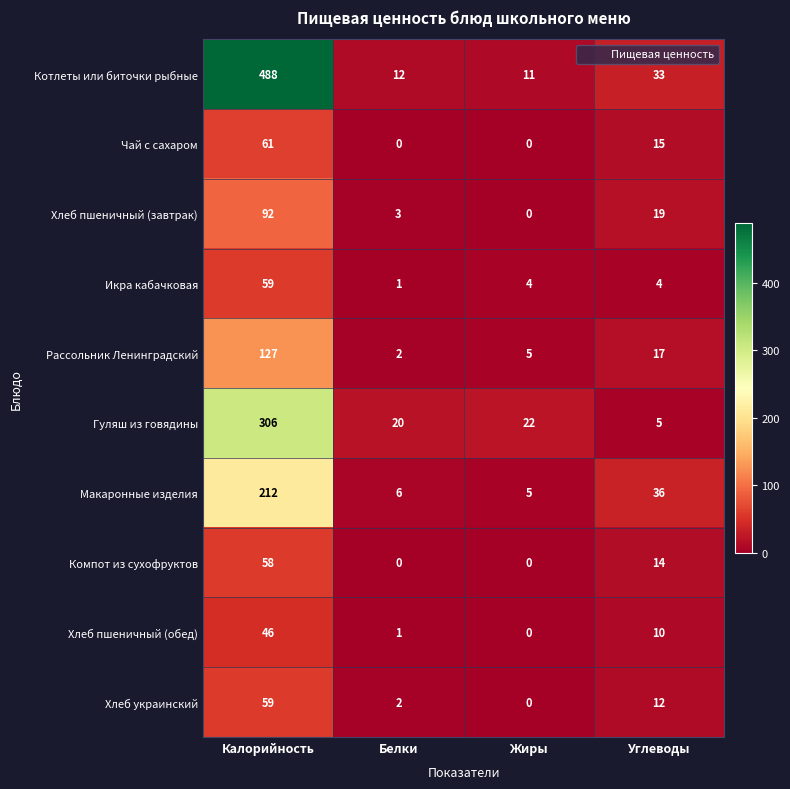

At Углеводы, list the series in order from smallest to largest.

Икра кабачковая, Гуляш из говядины, Хлеб пшеничный (обед), Хлеб украинский, Компот из сухофруктов, Чай с сахаром, Рассольник Ленинградский, Хлеб пшеничный (завтрак), Котлеты или биточки рыбные, Макаронные изделия